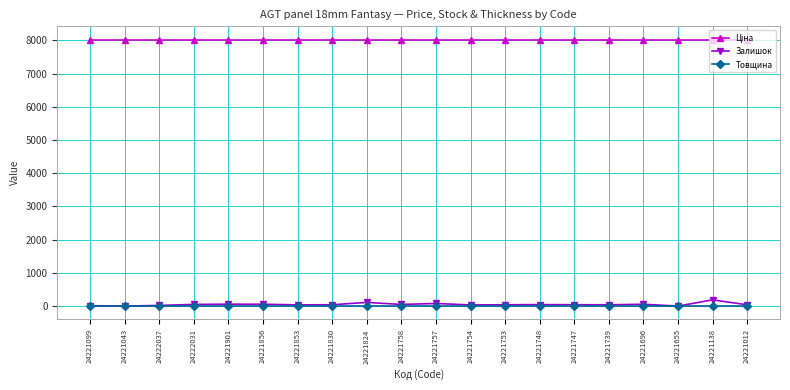

Which series has the largest range (max minus min)?

Залишок